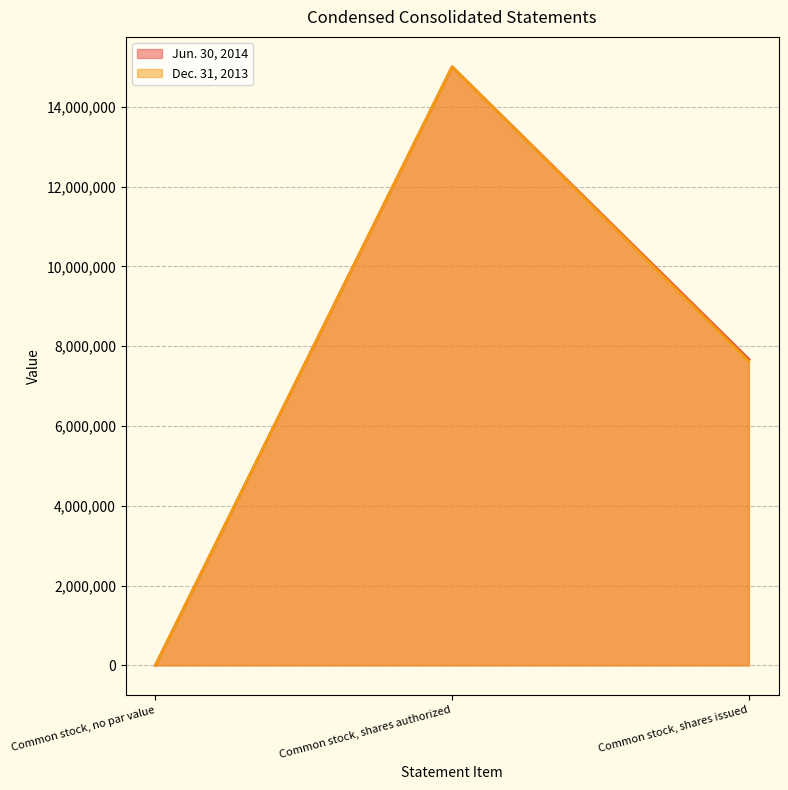

The Dec. 31, 2013 series shows 0 at Common stock, no par value. True or false?

True